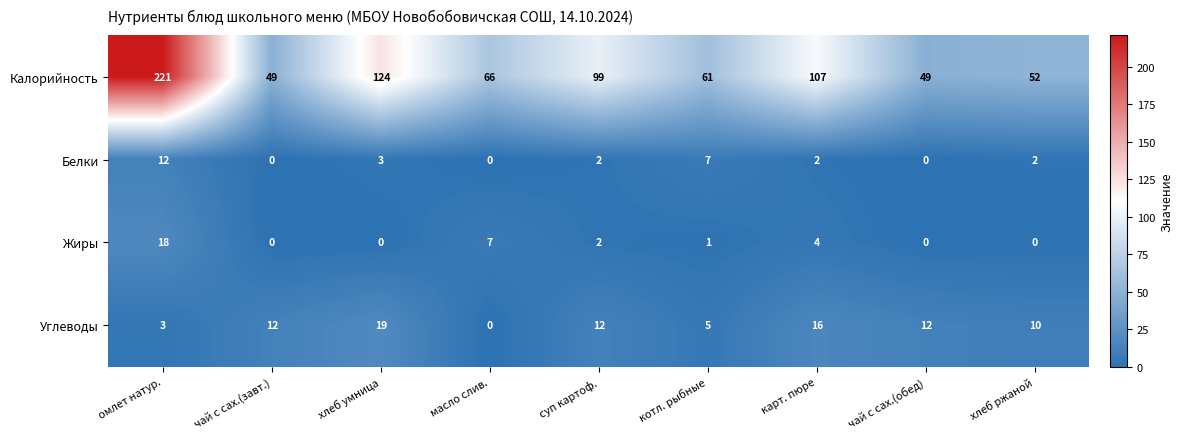

Read the Калорийность value at омлет натур., to the nearest 50.

200